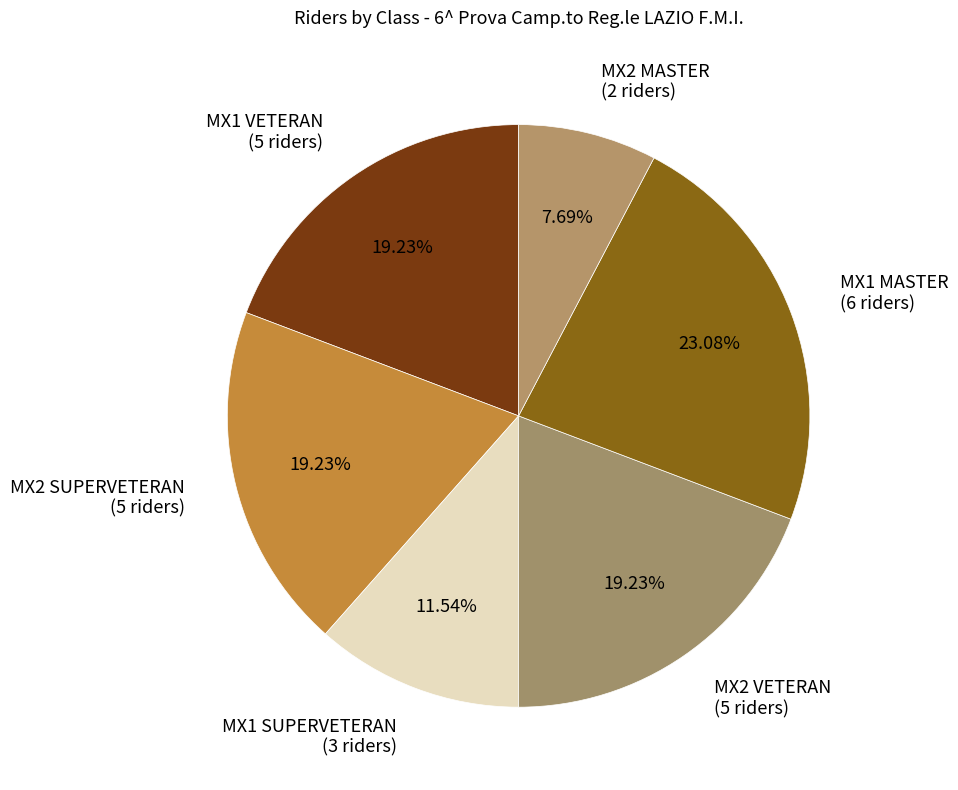

What percentage is the MX1 VETERAN slice, to the nearest percent?

19%